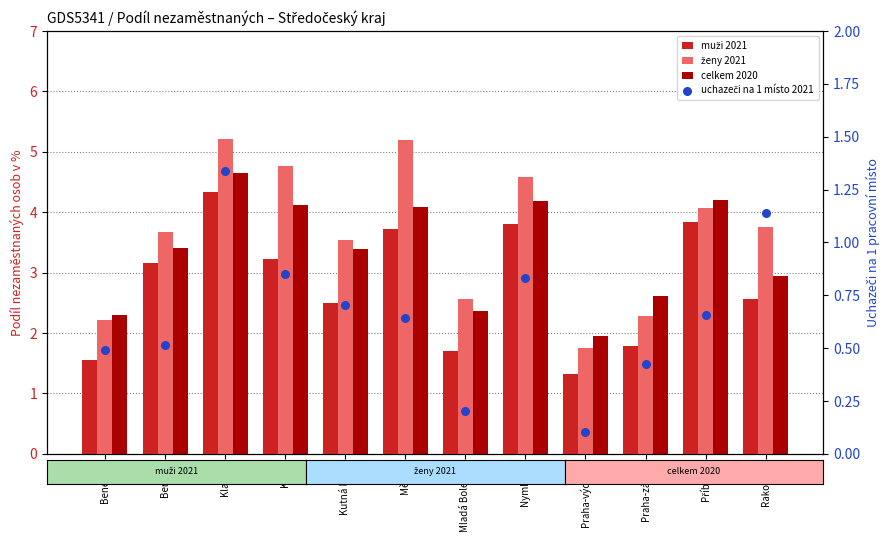

What is the total value across all series at Kutná Hora?

10.1